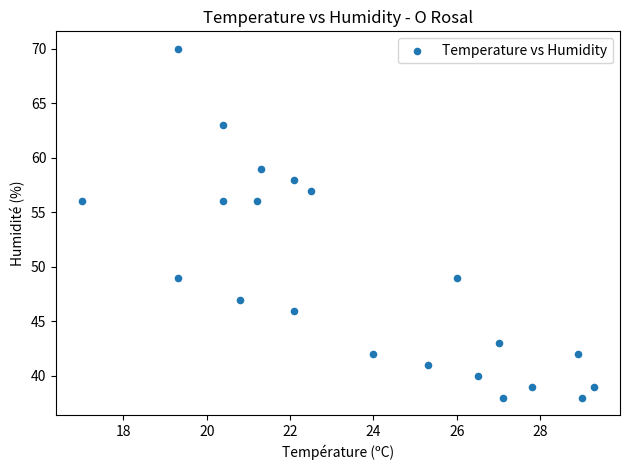

What is the range of Y values (max minus min)?

32